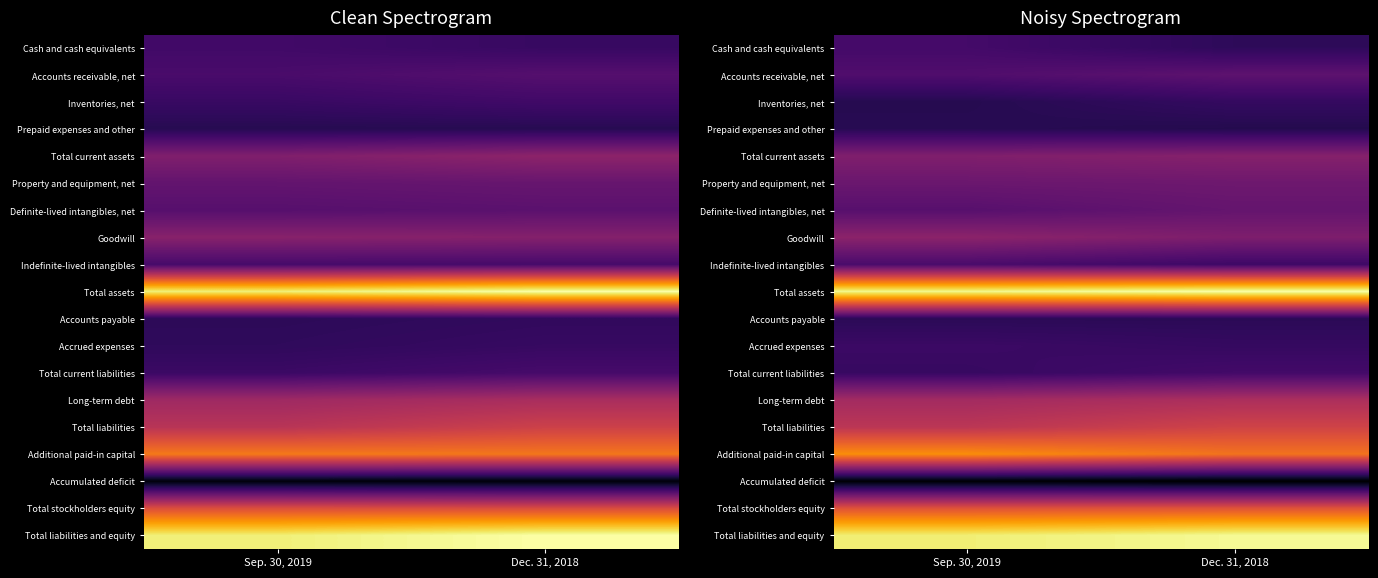

What is the total value across all series at Dec. 31, 2018?

6016458.4